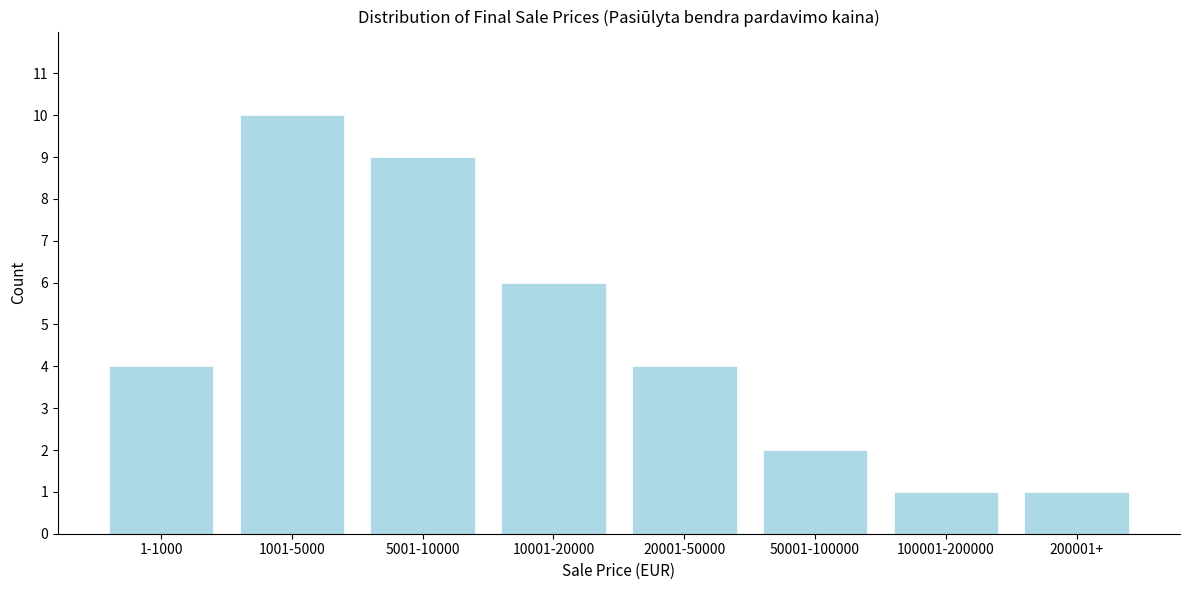

Reading right to left, extract all data points from this chart.

1	1	2	4	6	9	10	4